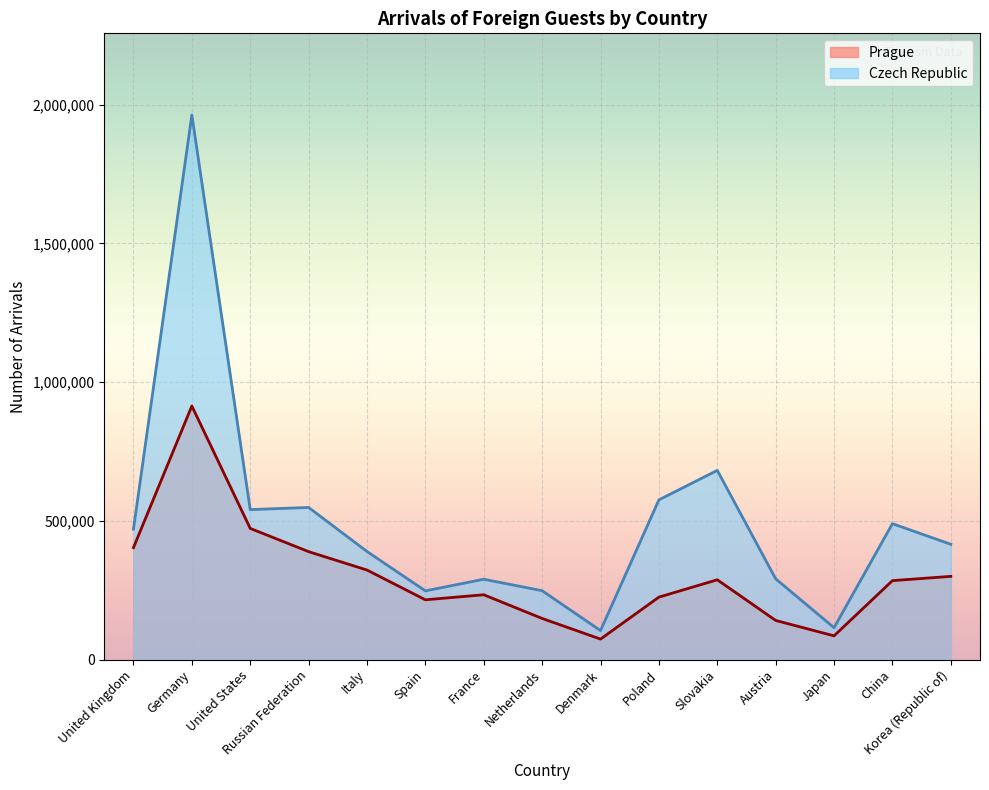

Reading left to right, what are all the values shown in this chart?

Prague: United Kingdom=403553	Germany=913950	United States=472737	Russian Federation=389065	Italy=322744	Spain=215500	France=233691	Netherlands=148268	Denmark=73899	Poland=225120	Slovakia=287641	Austria=141087	Japan=85583	China=284602	Korea (Republic of)=299927
Czech Republic: United Kingdom=470106	Germany=1962582	United States=540572	Russian Federation=548318	Italy=389578	Spain=247663	France=289583	Netherlands=248265	Denmark=104479	Poland=575643	Slovakia=681917	Austria=291126	Japan=114955	China=489845	Korea (Republic of)=415555